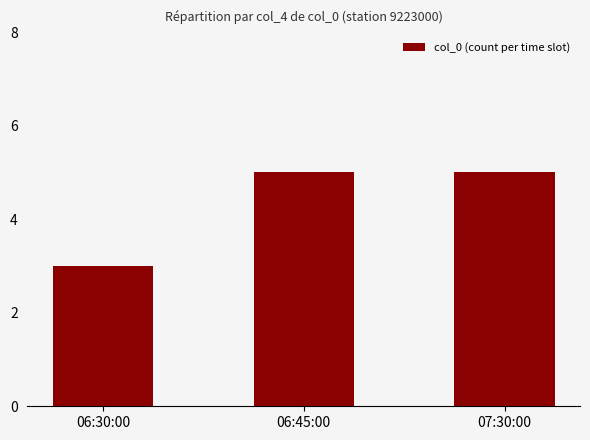

What is the ratio of the value at 07:30:00 to the value at 06:45:00?

1.0